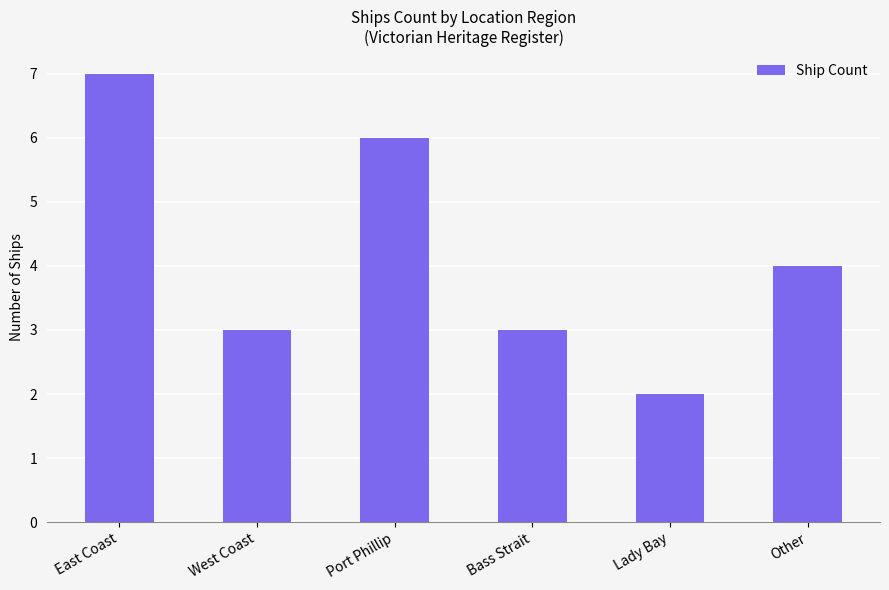

Reading left to right, extract all data points from this chart.

East Coast=7	West Coast=3	Port Phillip=6	Bass Strait=3	Lady Bay=2	Other=4